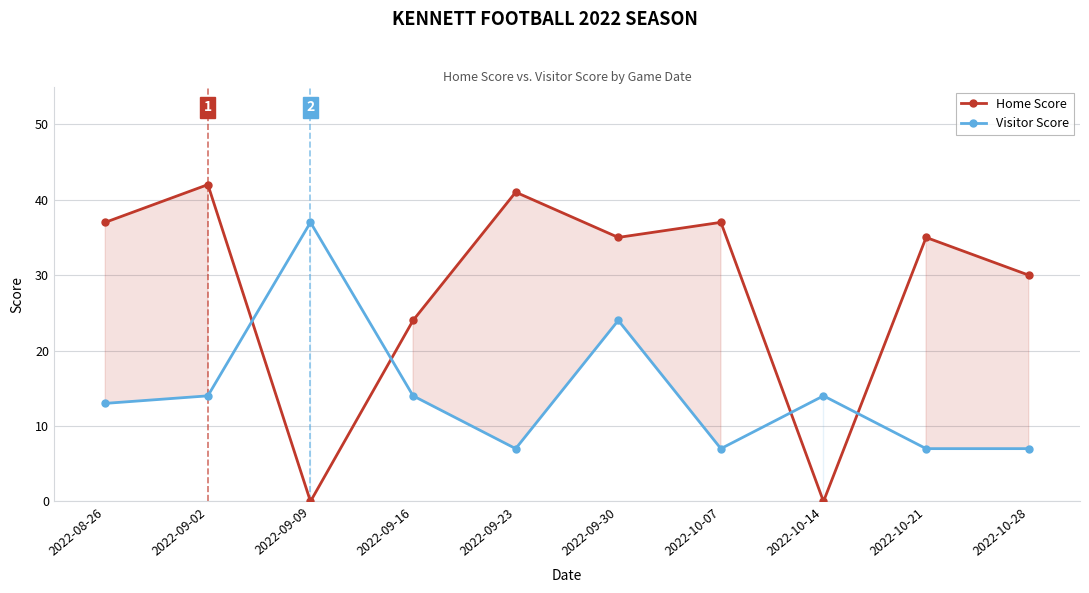

True or false: Visitor Score has a value of 24 at 2022-09-30.

True